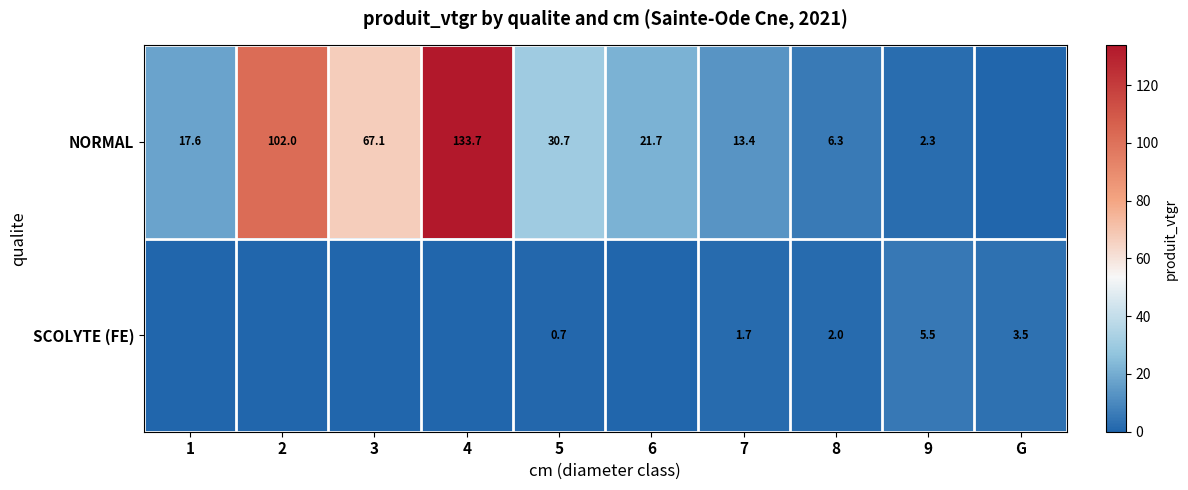

What is the total value across all series at 5?

31.4